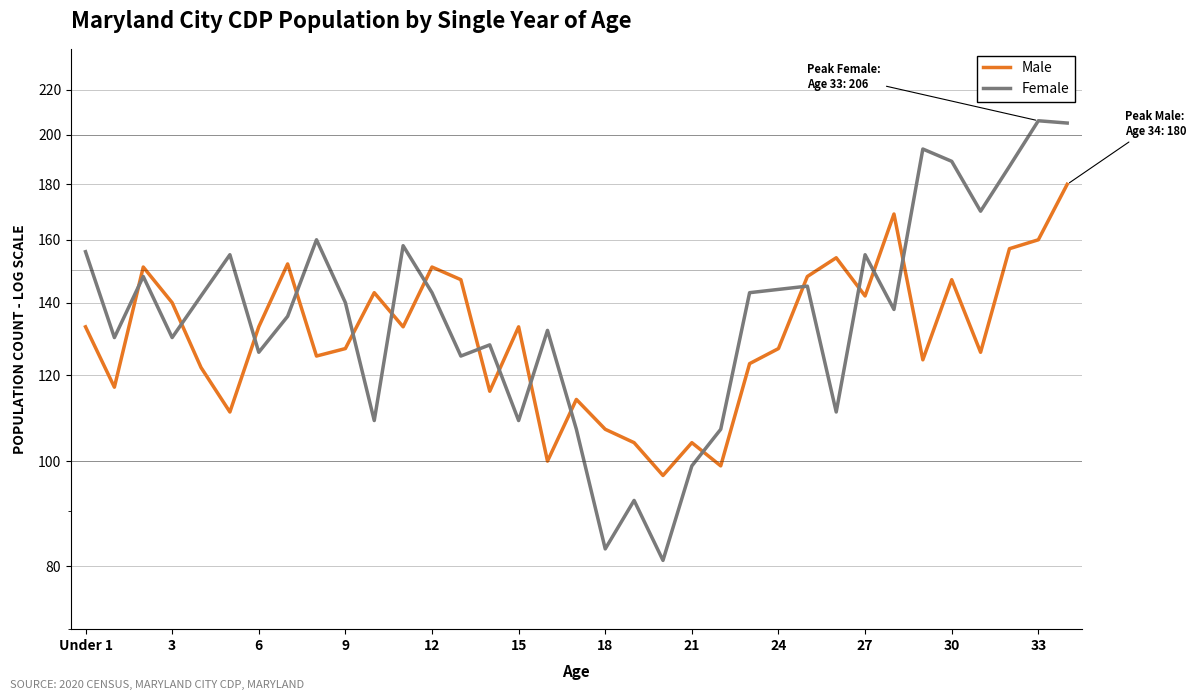

What is the value of the Male point at the 12th from the left?

133